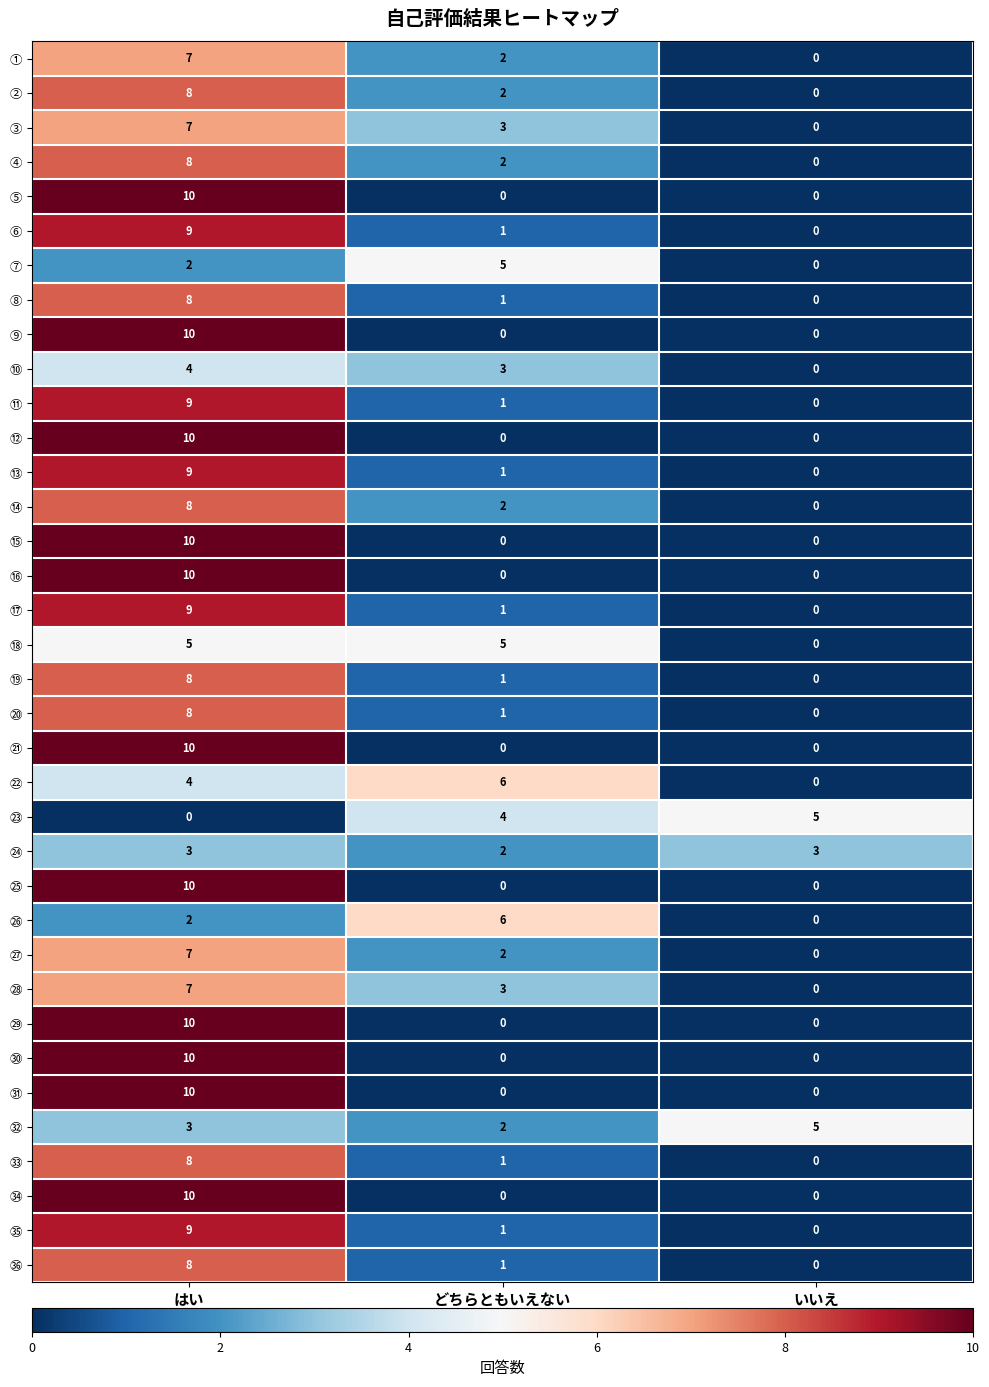

List the labels in order of ㉗ value, largest first.

はい, どちらともいえない, いいえ